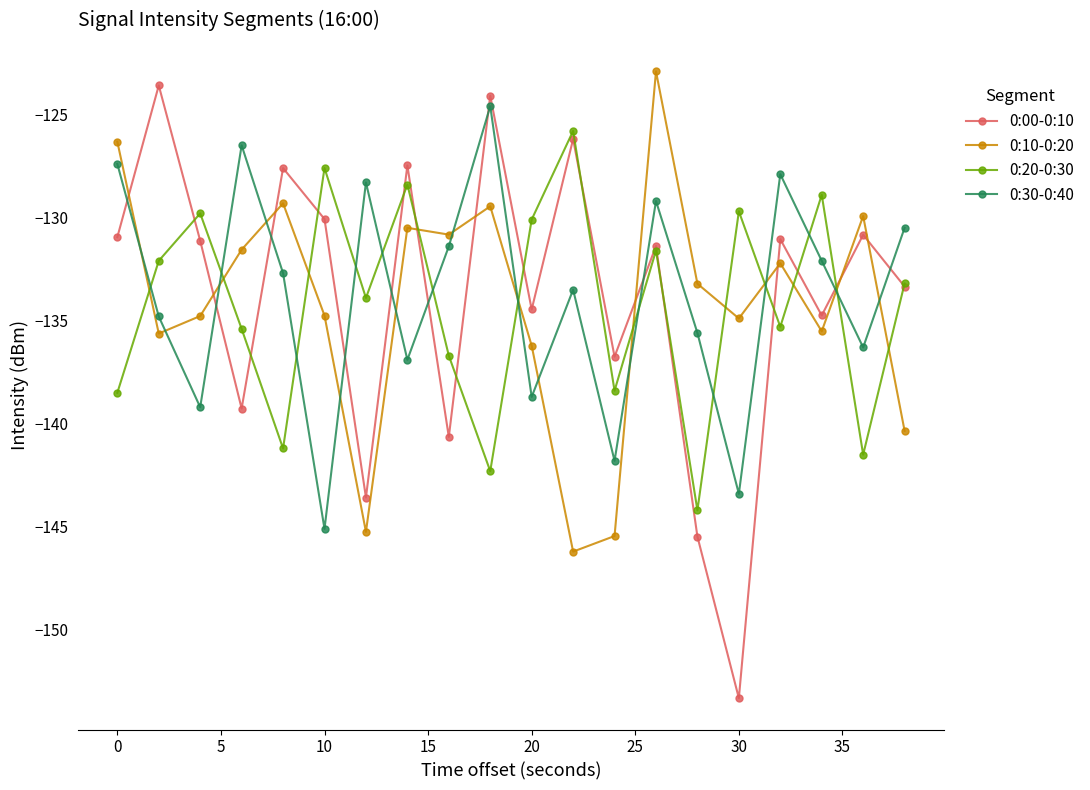

What is the value of the 0:00-0:10 point at the 5th from the left?

-127.6